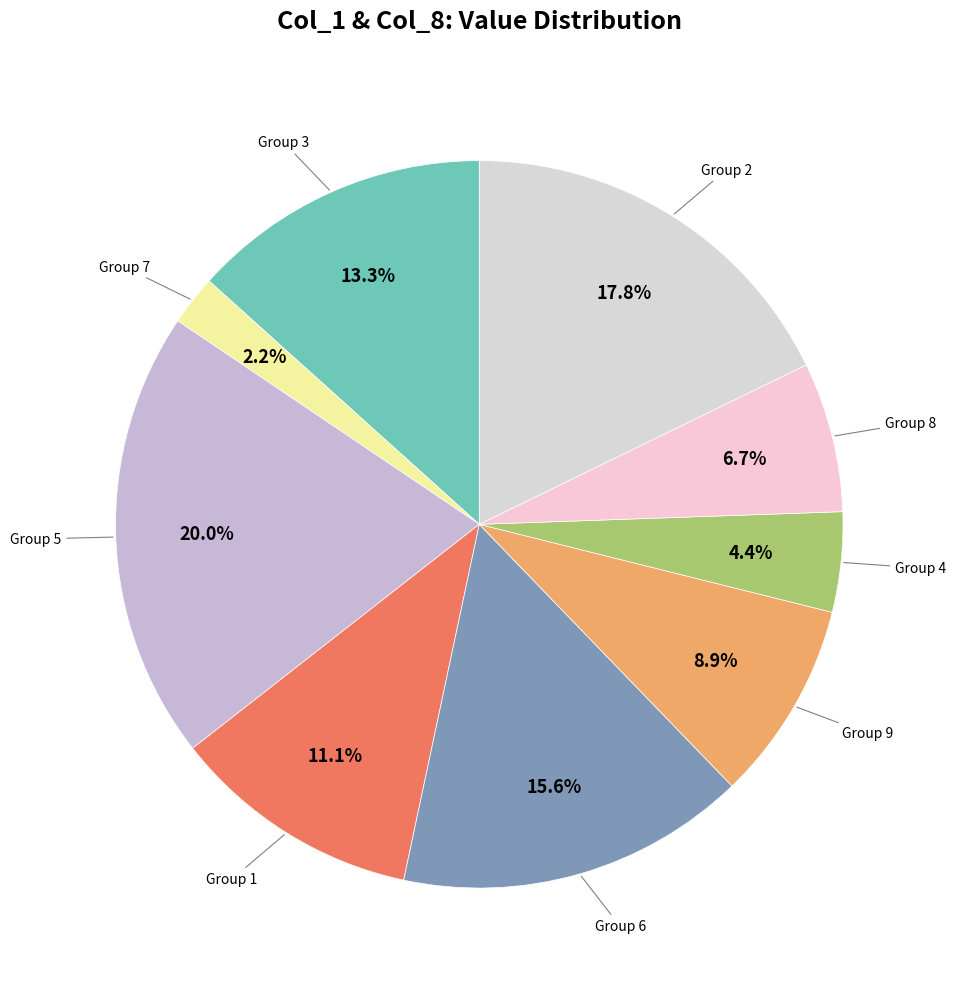

Do Group 8 and Group 7 together represent more than half of the pie?

No